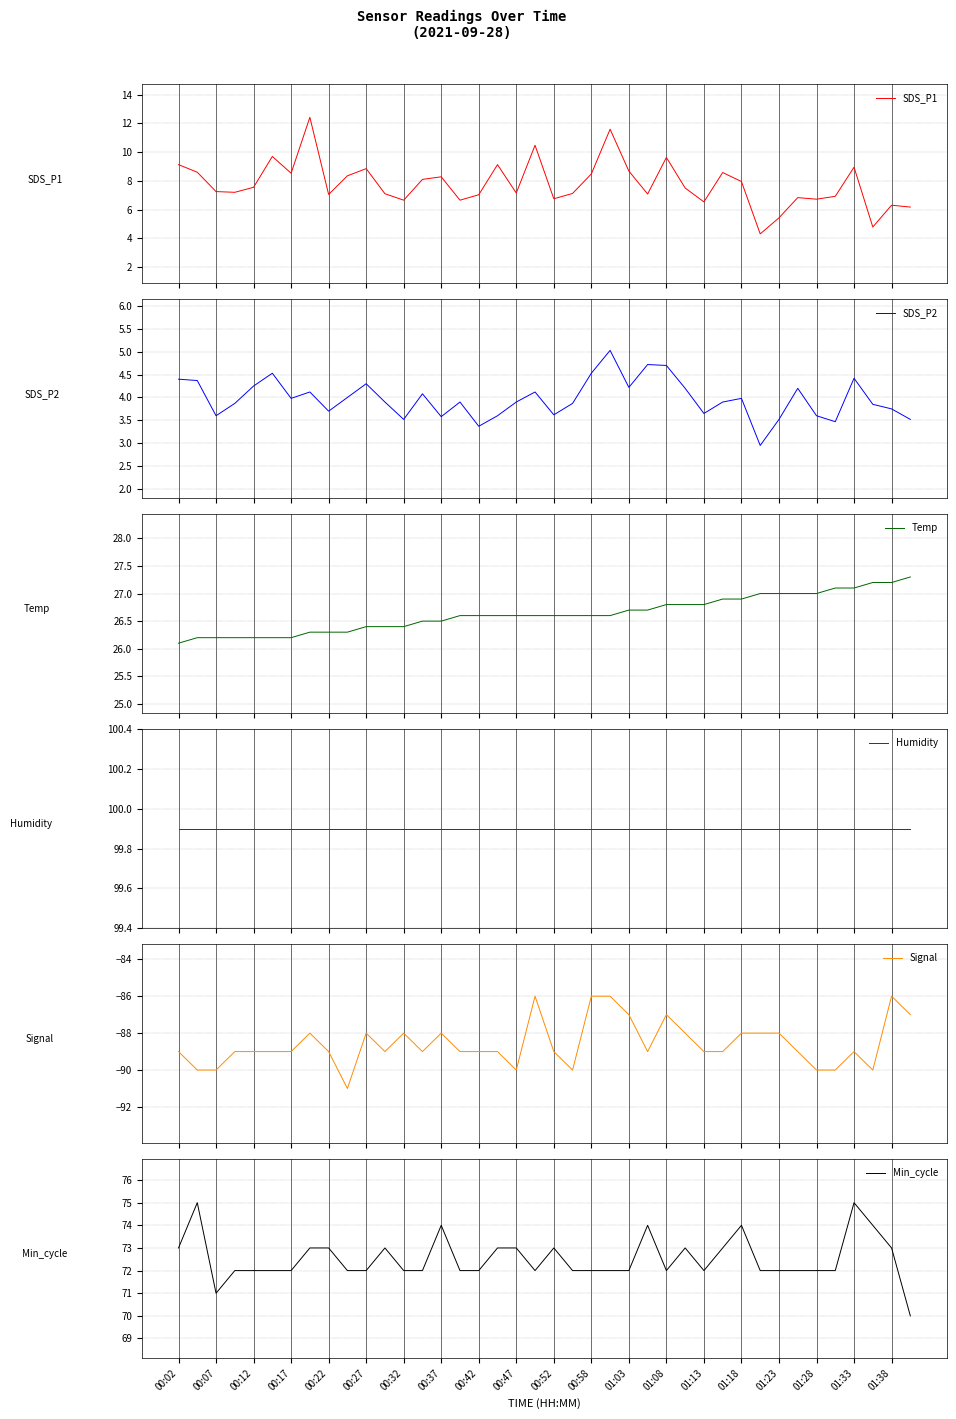

The value of Min_cycle at 00:42 is 72. True or false?

True